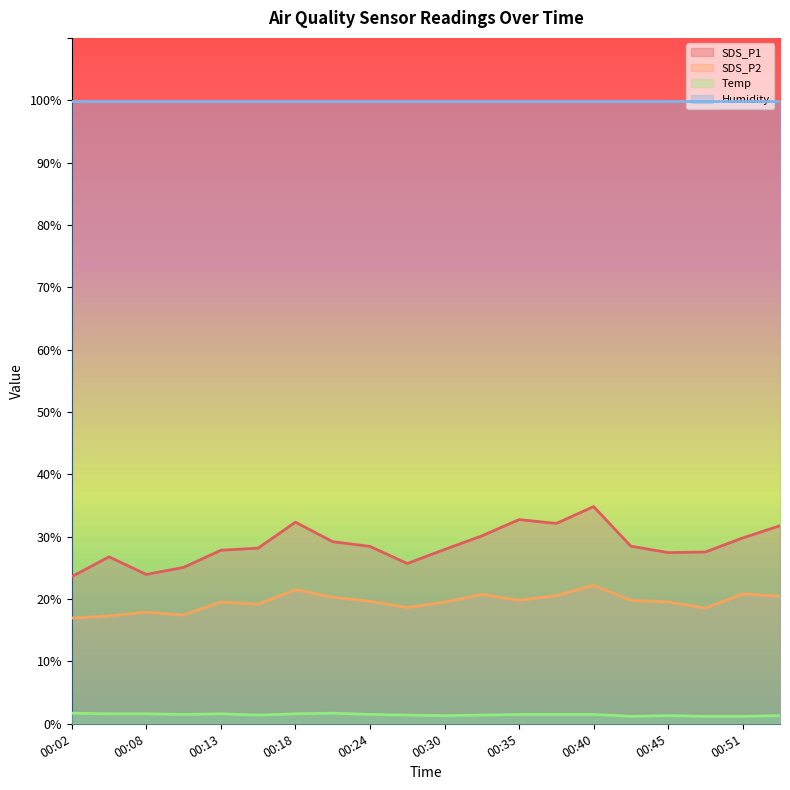

Is it true that Humidity equals 99.9 at 00:51?

True